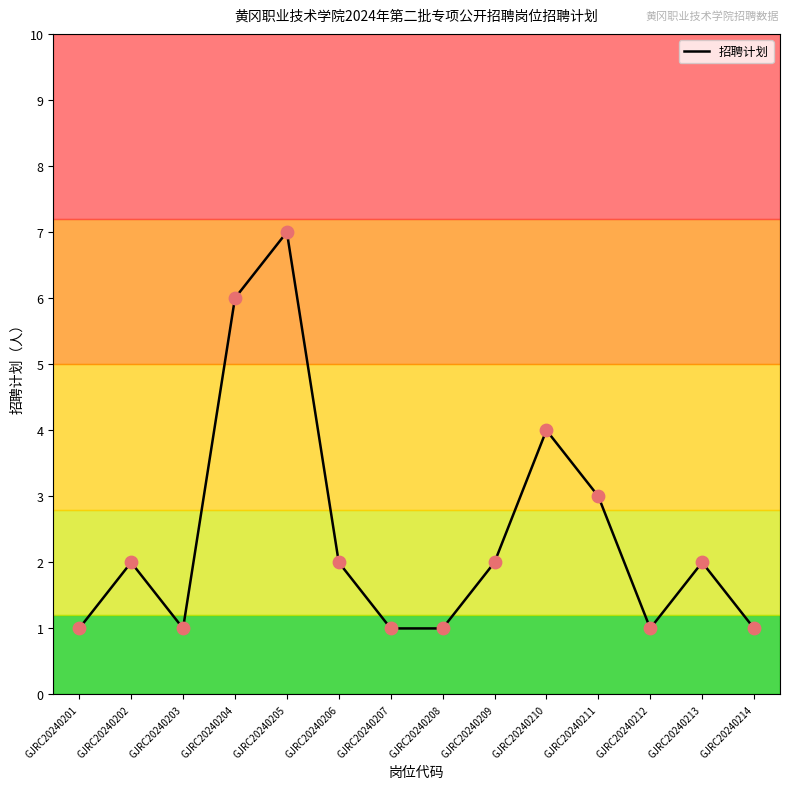

Approximately how many times larger is the value at GJRC20240214 compared to GJRC20240212?

1.0